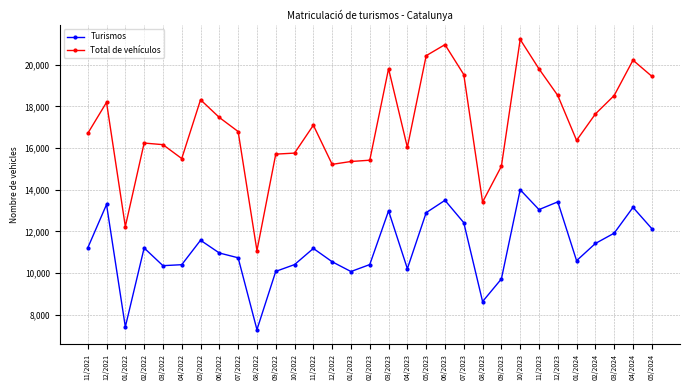

What is the smallest value displayed?

7289